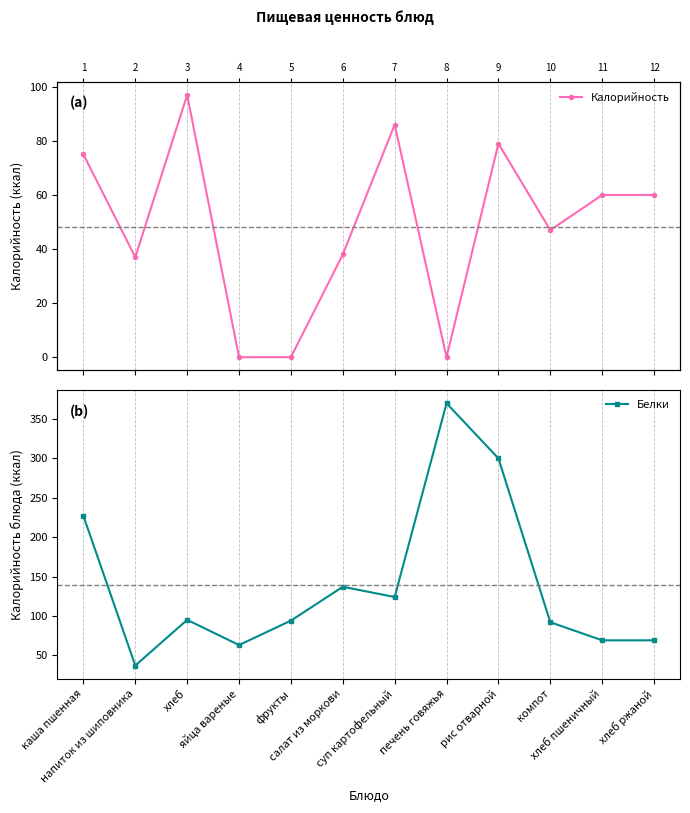

What is the label of the 11th point from the right?

напиток из шиповника